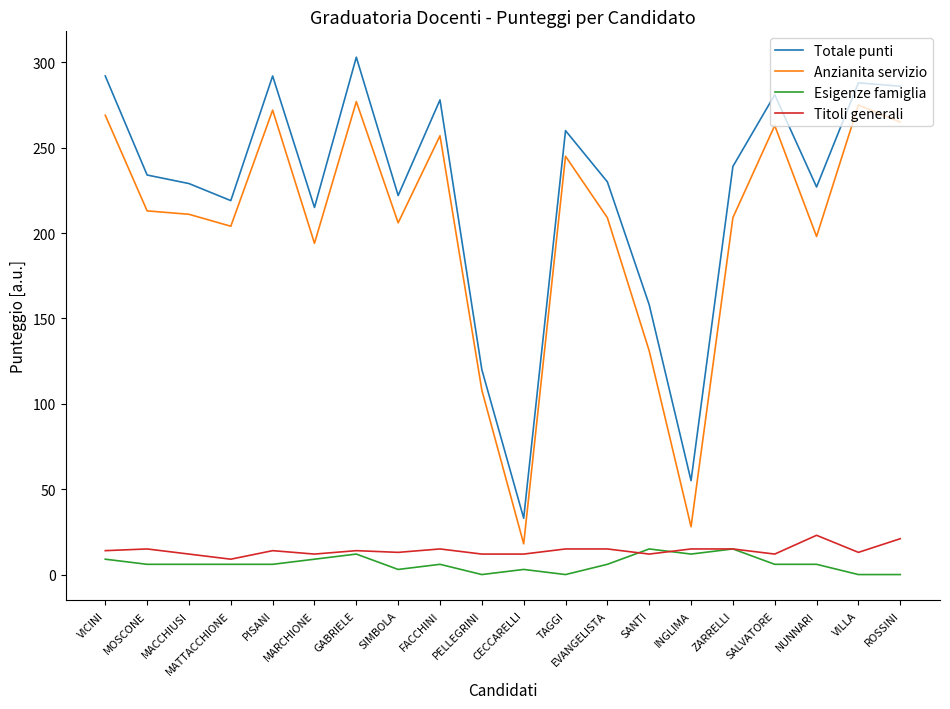

How many lines are shown in the chart?

4